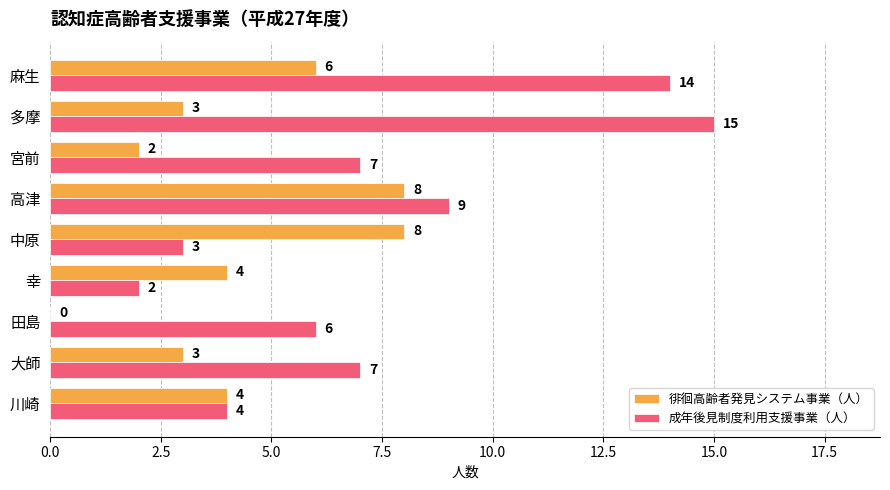

Between 川崎 and 幸, which series saw the biggest shift?

成年後見制度利用支援事業（人）